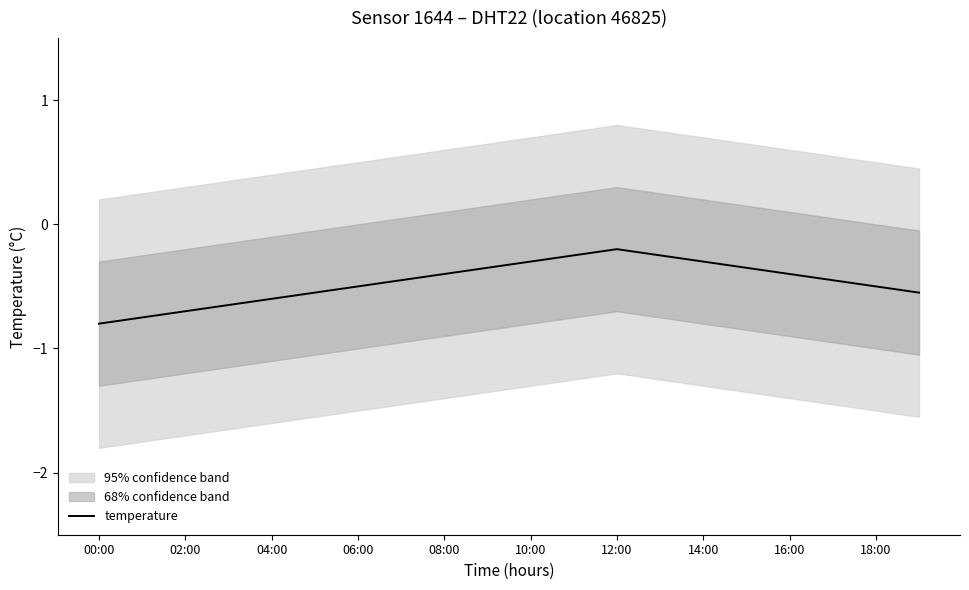

The value of temperature at 08:00 is -0.4. True or false?

True